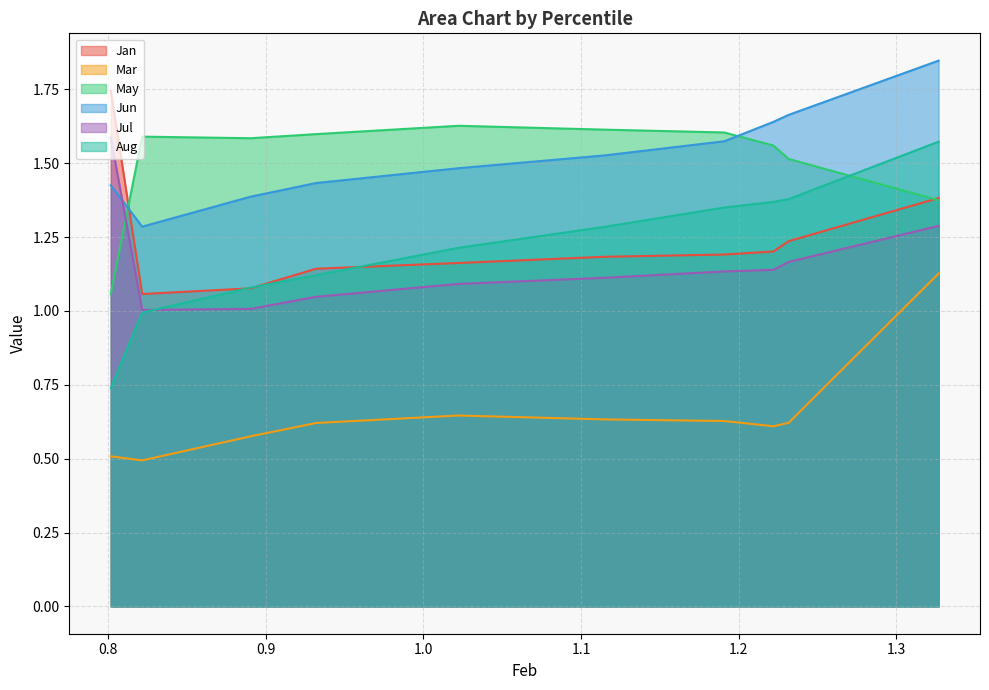

What is the highest value of the Jun series?

1.8